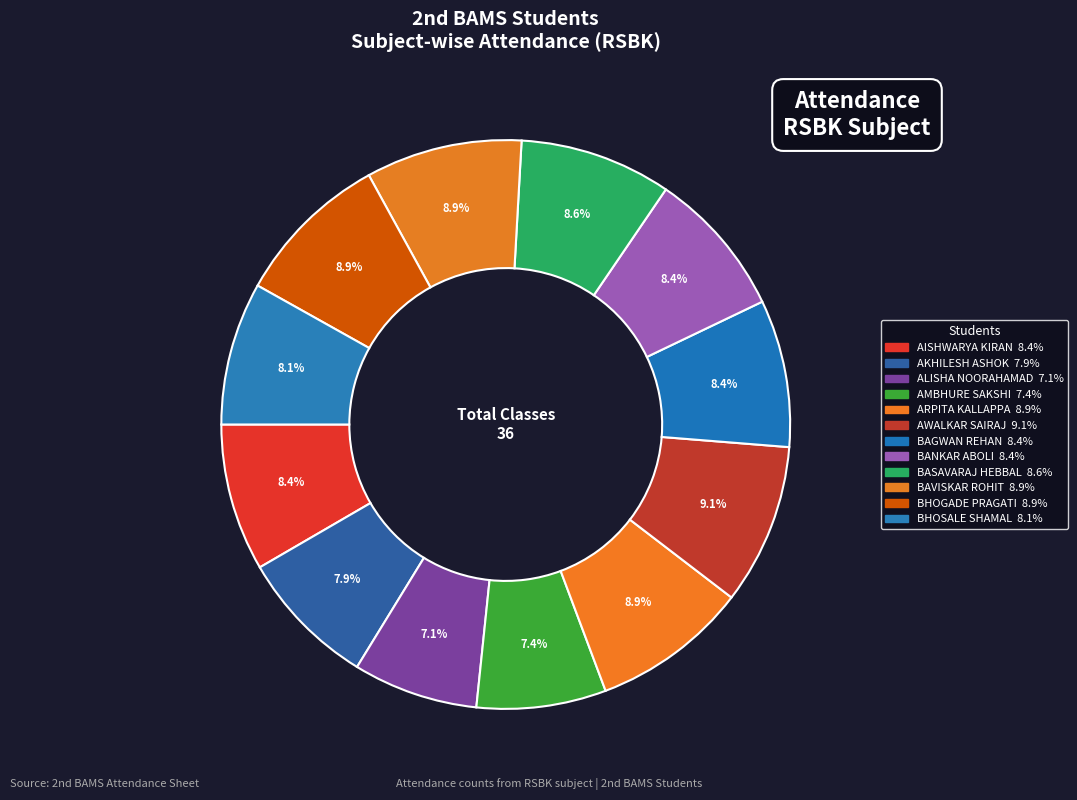

How many slices are in this pie chart?

12